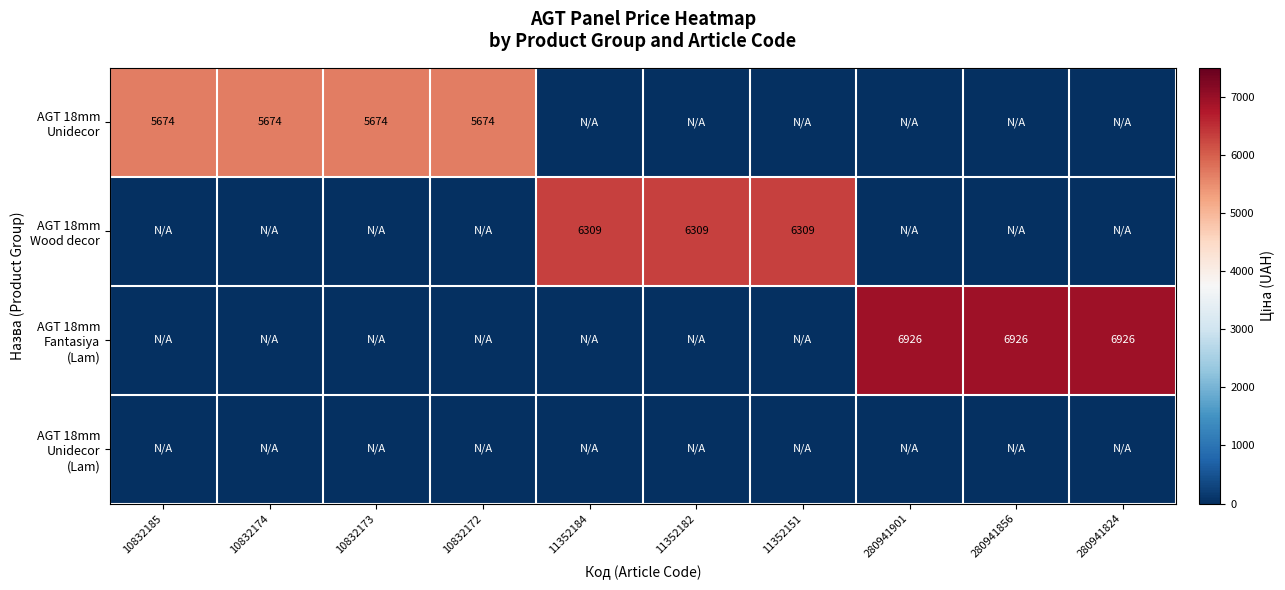

How many data points in AGT 18mm Fantasiya (Lam) are above 0?

3